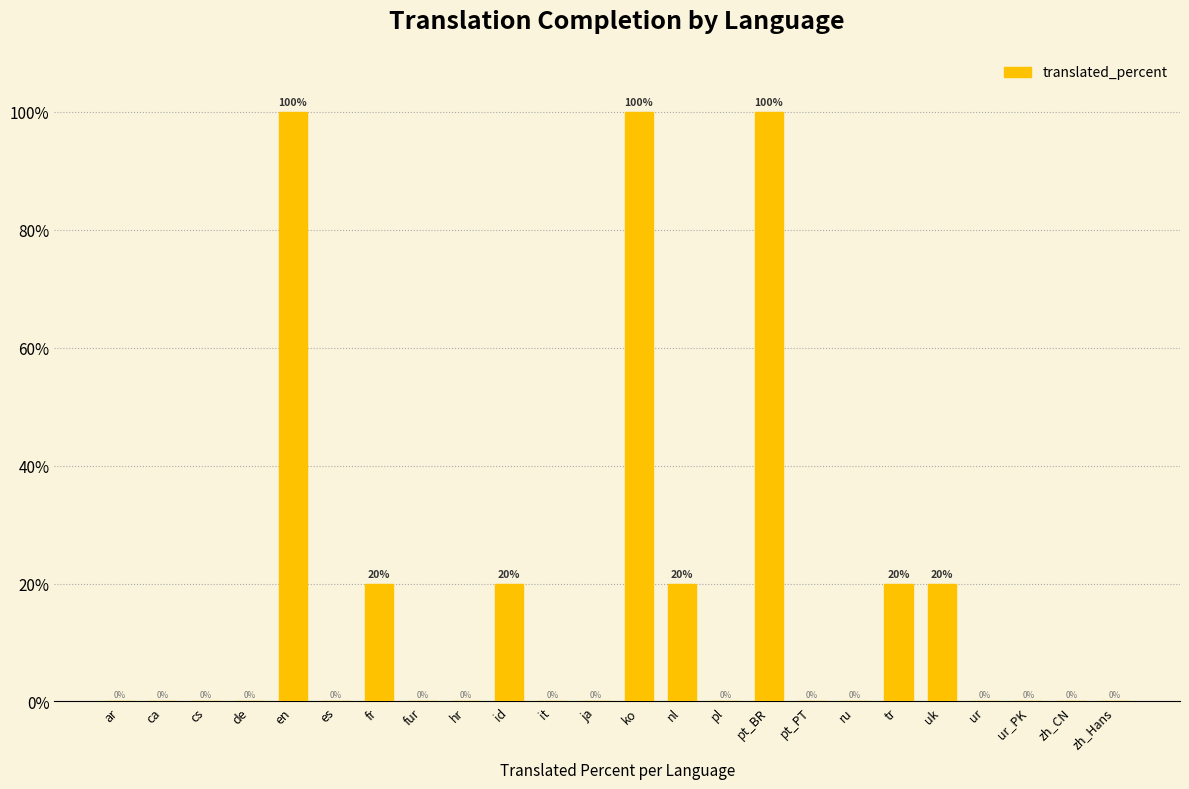

Count the number of categories in the chart.

24